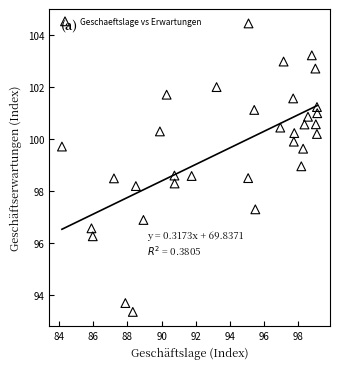

What is the range of X values (max minus min)?

15.0